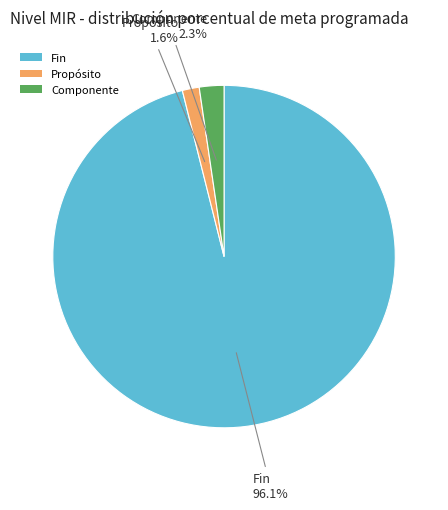

Which category has the biggest portion of the pie?

Fin